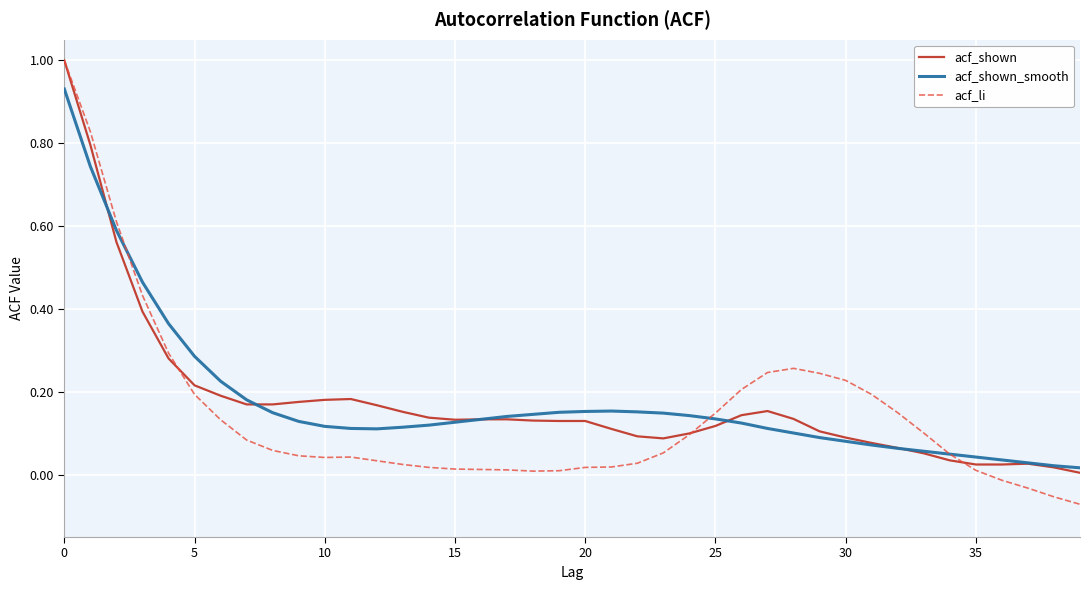

What is the greatest value displayed?

1.0